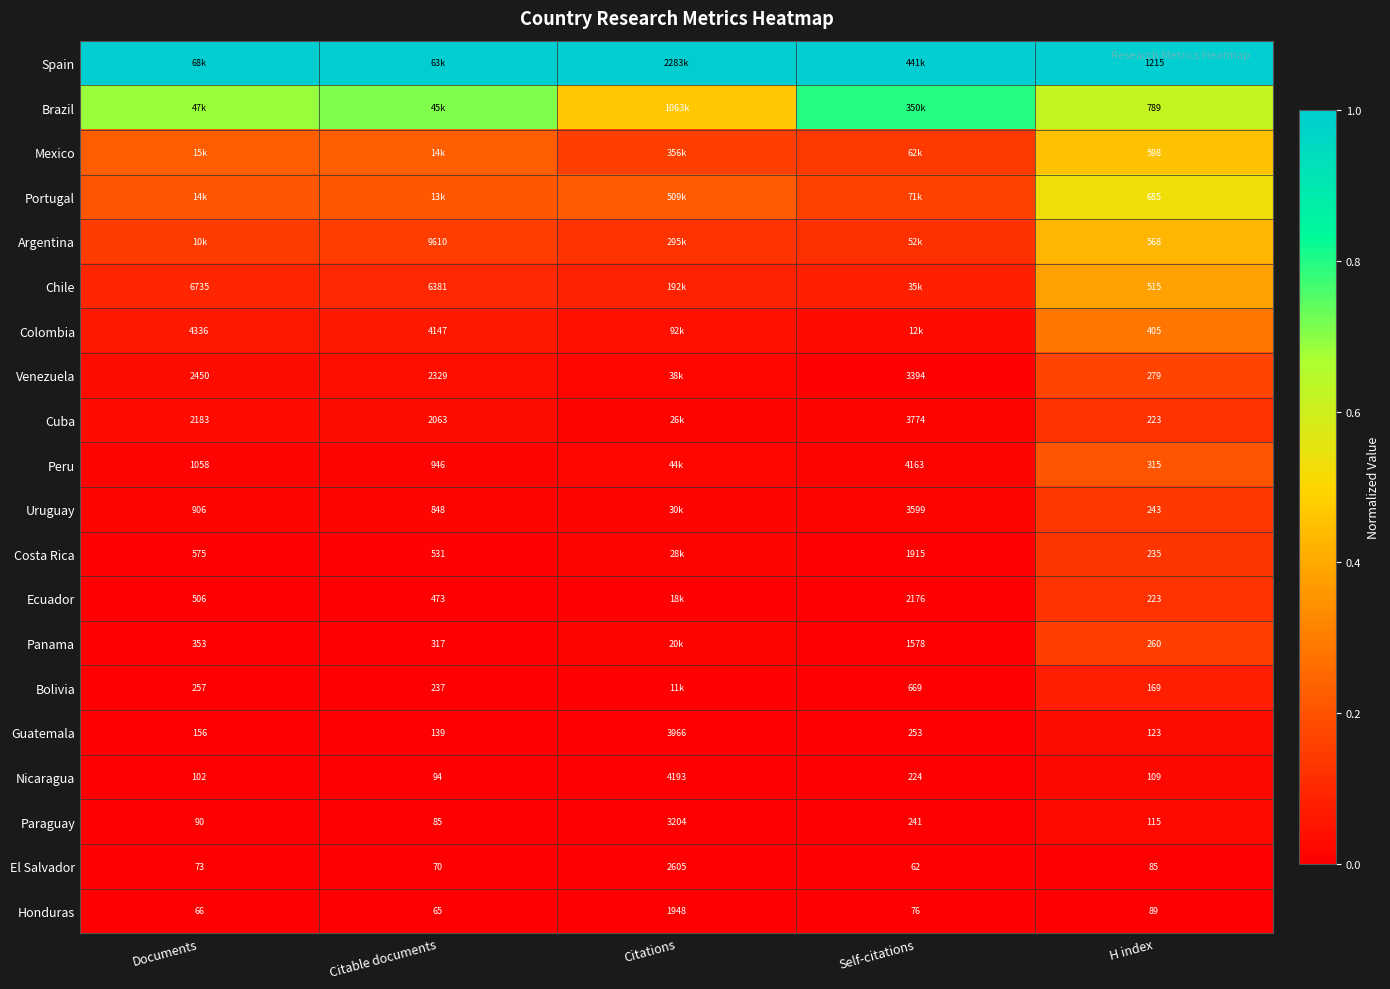

What is the maximum value shown in the chart?

1.0